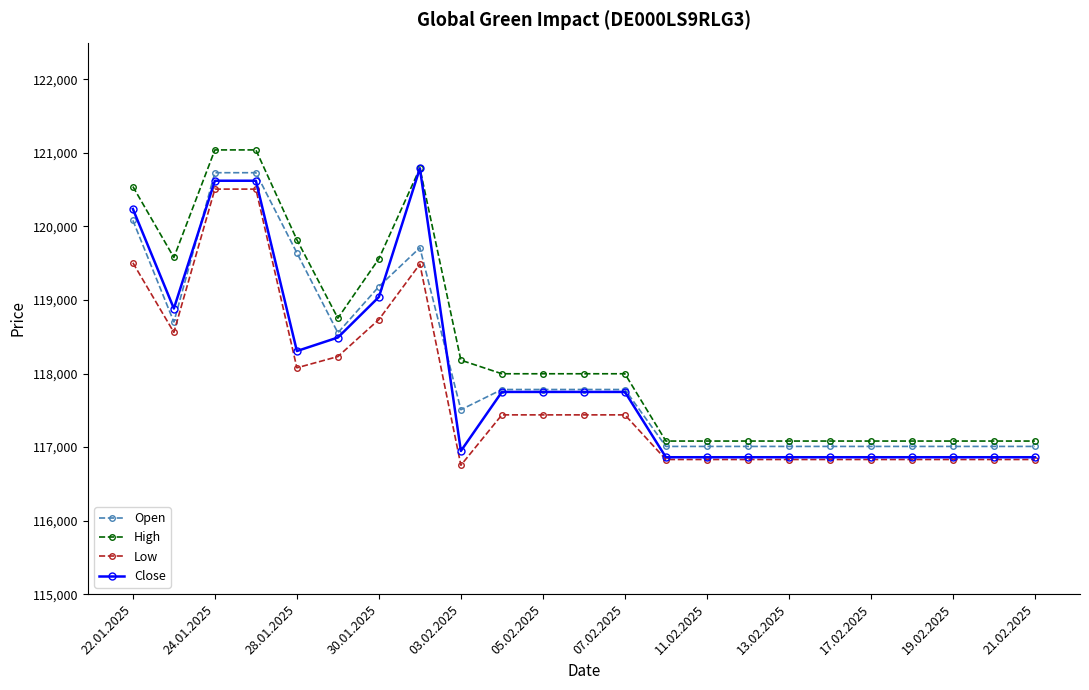

True or false: Low and Open intersect in this chart.

False